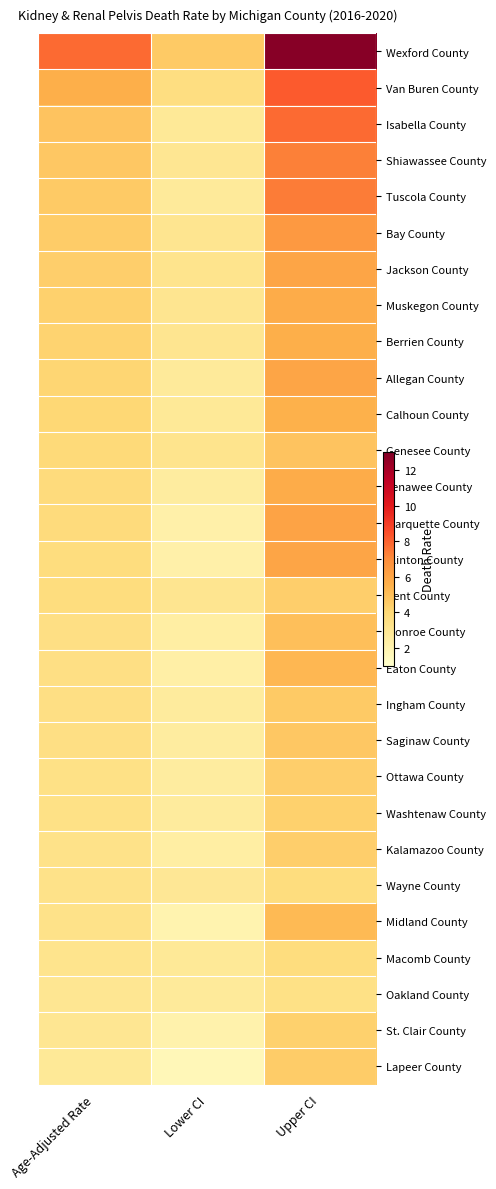

Reading right to left, list all the values displayed in this chart.

Wexford County: Upper CI=12.8	Lower CI=4.6	Age-Adjusted Rate=7.8
Van Buren County: Upper CI=8.2	Lower CI=3.6	Age-Adjusted Rate=5.6
Isabella County: Upper CI=7.8	Lower CI=2.8	Age-Adjusted Rate=4.8
Shiawassee County: Upper CI=7.3	Lower CI=3.0	Age-Adjusted Rate=4.7
Tuscola County: Upper CI=7.4	Lower CI=2.7	Age-Adjusted Rate=4.6
Bay County: Upper CI=6.5	Lower CI=3.1	Age-Adjusted Rate=4.5
Jackson County: Upper CI=6.0	Lower CI=3.2	Age-Adjusted Rate=4.4
Muskegon County: Upper CI=5.7	Lower CI=3.1	Age-Adjusted Rate=4.3
Berrien County: Upper CI=5.6	Lower CI=3.1	Age-Adjusted Rate=4.2
Allegan County: Upper CI=6.0	Lower CI=2.7	Age-Adjusted Rate=4.1
Calhoun County: Upper CI=5.5	Lower CI=2.8	Age-Adjusted Rate=4.0
Genesee County: Upper CI=4.8	Lower CI=3.2	Age-Adjusted Rate=3.9
Lenawee County: Upper CI=5.7	Lower CI=2.5	Age-Adjusted Rate=3.8
Marquette County: Upper CI=6.1	Lower CI=2.2	Age-Adjusted Rate=3.8
Clinton County: Upper CI=6.0	Lower CI=2.2	Age-Adjusted Rate=3.7
Kent County: Upper CI=4.4	Lower CI=3.1	Age-Adjusted Rate=3.7
Monroe County: Upper CI=5.0	Lower CI=2.4	Age-Adjusted Rate=3.5
Eaton County: Upper CI=5.3	Lower CI=2.3	Age-Adjusted Rate=3.5
Ingham County: Upper CI=4.6	Lower CI=2.6	Age-Adjusted Rate=3.5
Saginaw County: Upper CI=4.7	Lower CI=2.5	Age-Adjusted Rate=3.5
Ottawa County: Upper CI=4.4	Lower CI=2.5	Age-Adjusted Rate=3.4
Washtenaw County: Upper CI=4.3	Lower CI=2.6	Age-Adjusted Rate=3.4
Kalamazoo County: Upper CI=4.4	Lower CI=2.4	Age-Adjusted Rate=3.3
Wayne County: Upper CI=3.7	Lower CI=2.9	Age-Adjusted Rate=3.3
Midland County: Upper CI=5.2	Lower CI=2.0	Age-Adjusted Rate=3.3
Macomb County: Upper CI=3.7	Lower CI=2.8	Age-Adjusted Rate=3.2
Oakland County: Upper CI=3.4	Lower CI=2.7	Age-Adjusted Rate=3.0
St. Clair County: Upper CI=4.3	Lower CI=2.1	Age-Adjusted Rate=3.0
Lapeer County: Upper CI=4.5	Lower CI=1.7	Age-Adjusted Rate=2.8